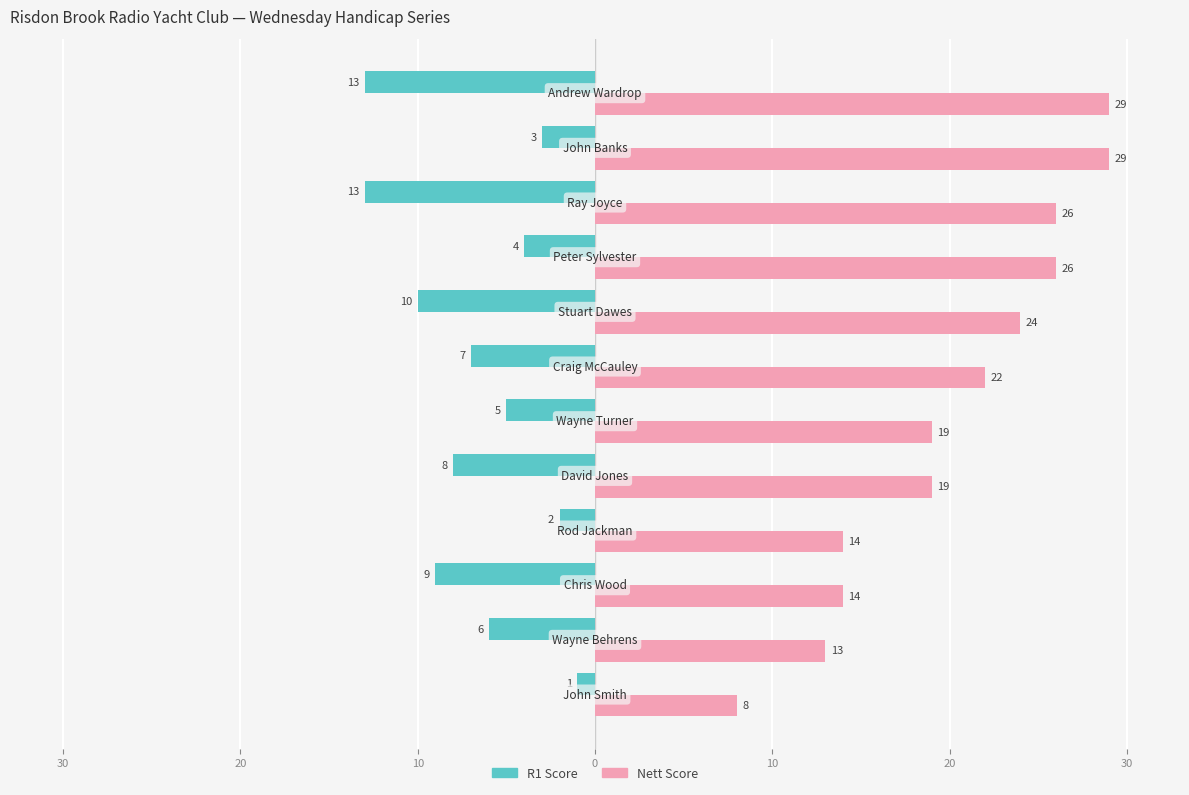

List the series in order of their peak value, lowest first.

R1 Score, Nett Score